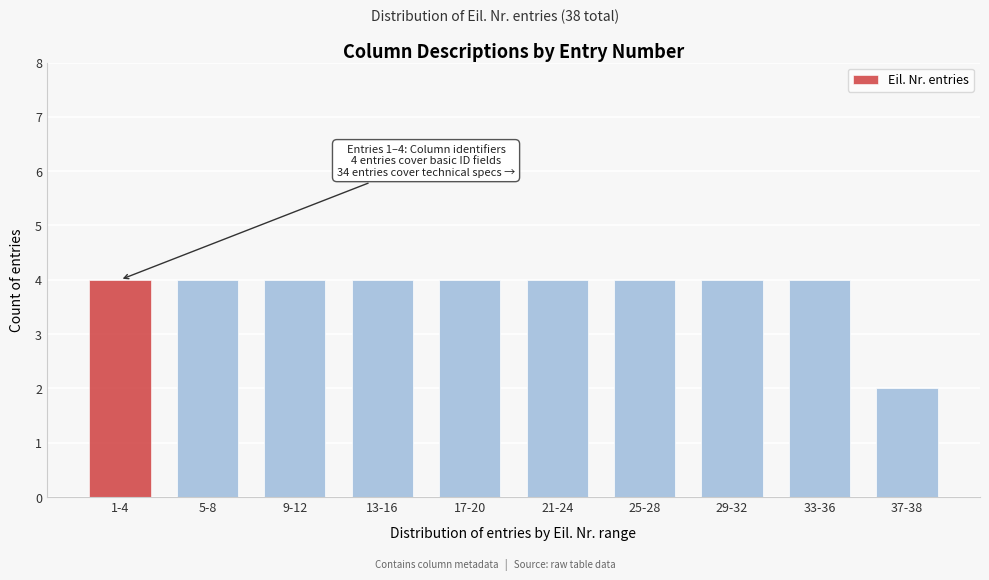

Reading right to left, extract all data points from this chart.

37-38=2	33-36=4	29-32=4	25-28=4	21-24=4	17-20=4	13-16=4	9-12=4	5-8=4	1-4=4